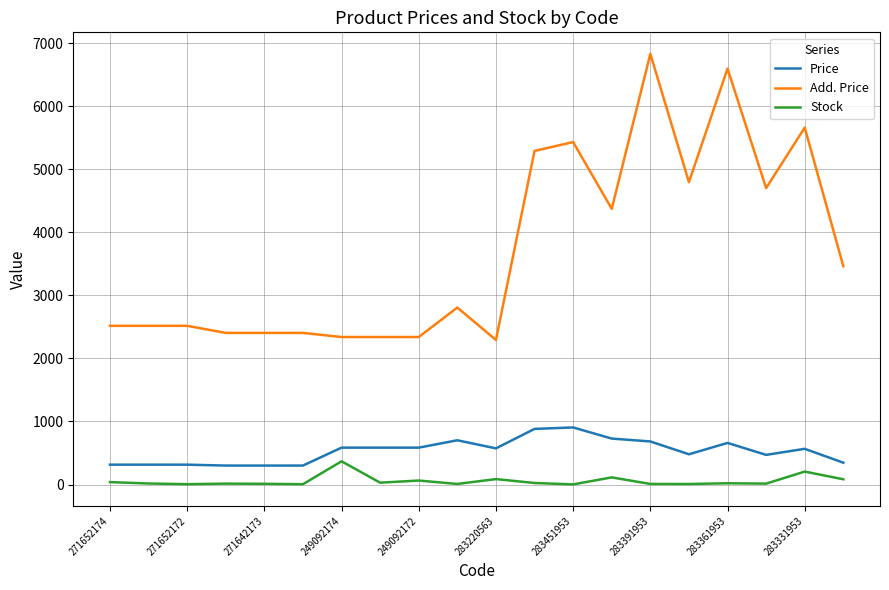

Which series has the widest spread of values?

Add. Price